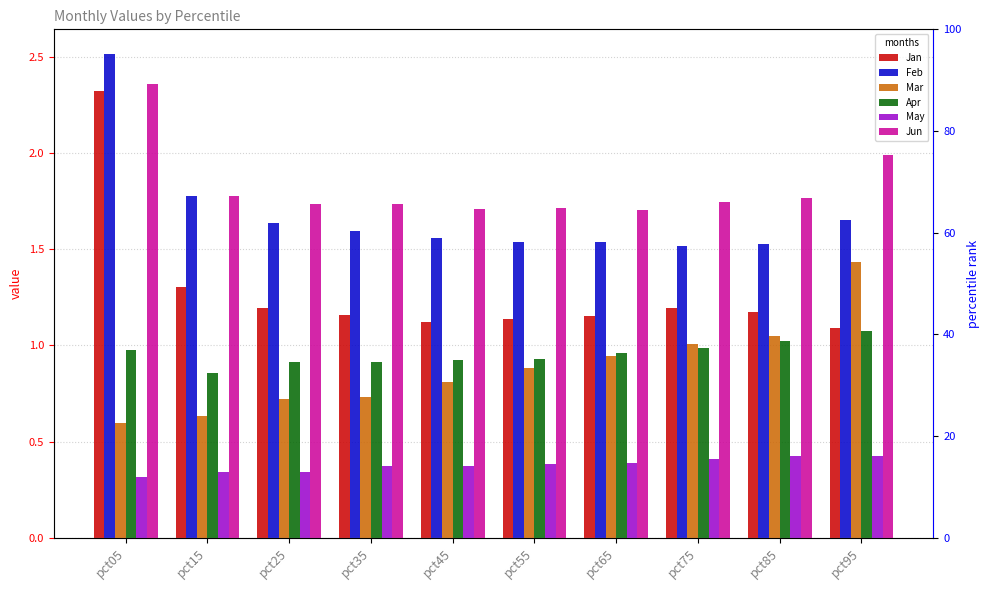

What are all the series names shown in the legend?

Jan, Feb, Mar, Apr, May, Jun